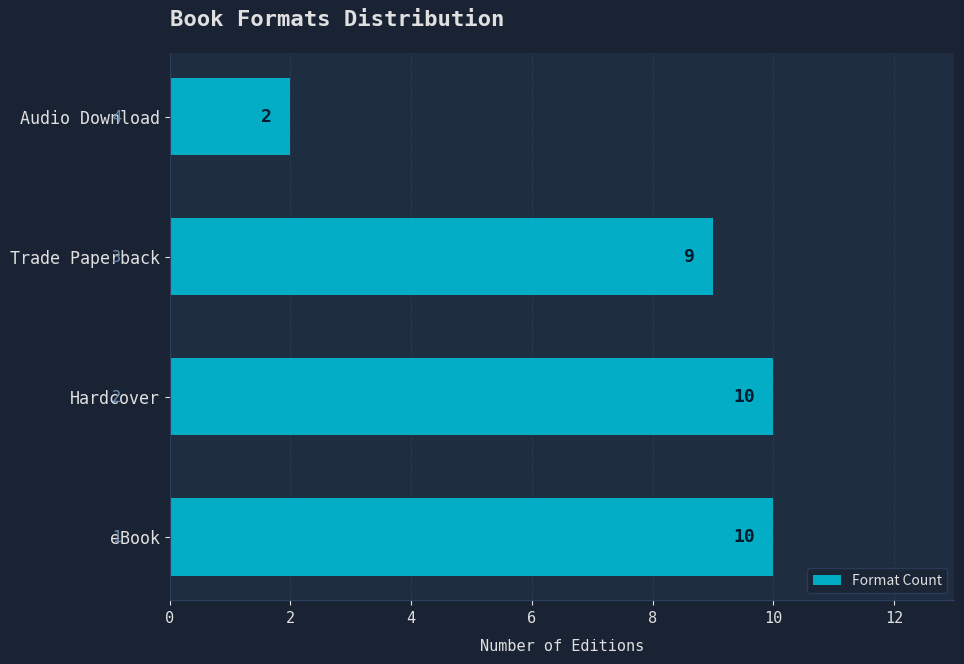

True or false: the data shows 4 at Audio Download.

False